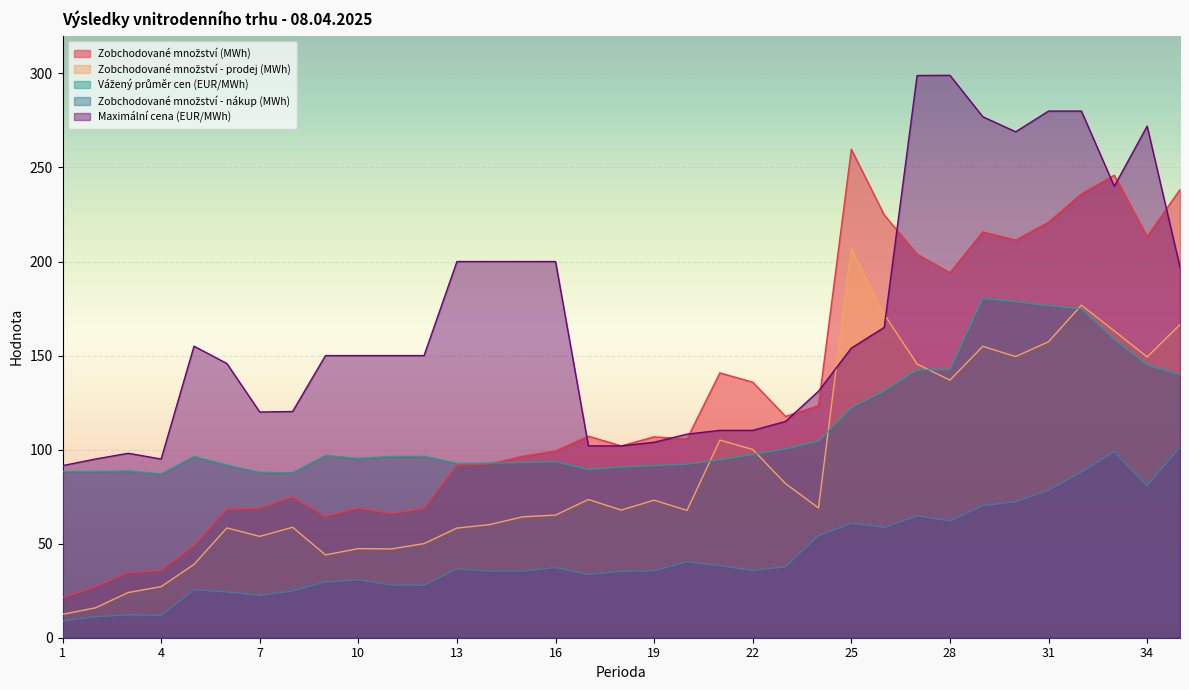

Which category has the highest value in the Zobchodované množství (MWh) series?

25